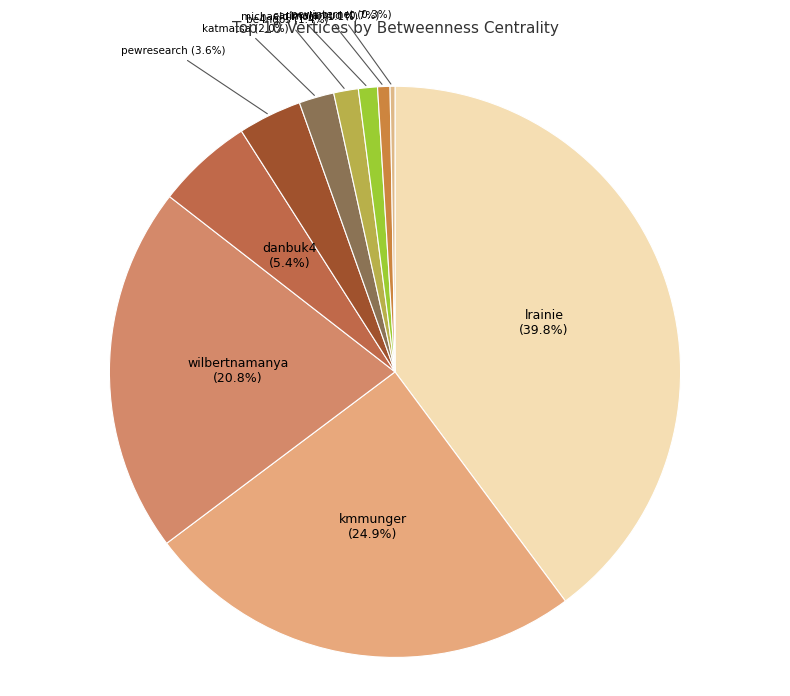

Is it true that lrainie is 40% of the pie?

True